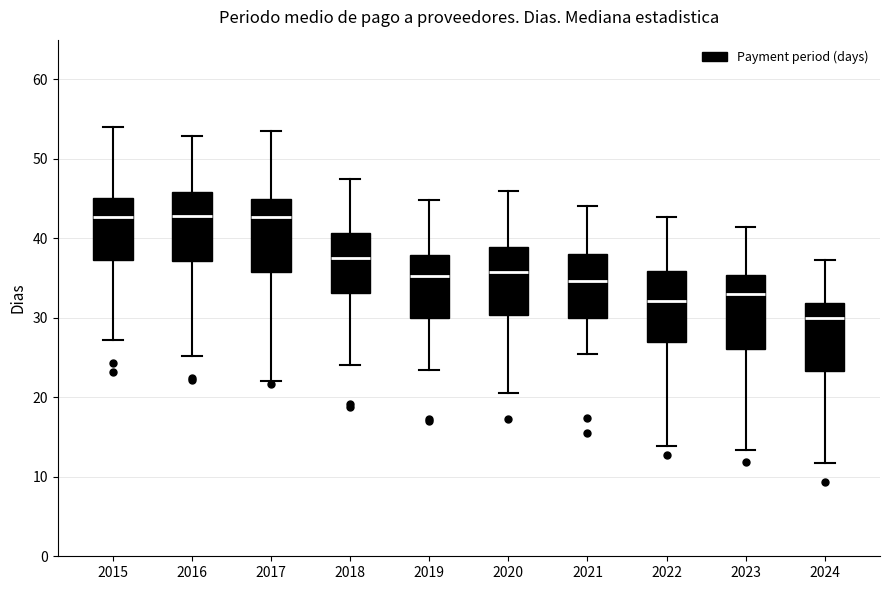

Reading left to right, read every box against the y-axis: the position of its median line, the range the box covers, and the ends of its whiskers. The values are not printed on the chart, so give them approximately, as read against the axis.

2015: median 43, box 37 to 45, whiskers 27 to 54
2016: median 43, box 37 to 46, whiskers 25 to 53
2017: median 43, box 36 to 45, whiskers 22 to 53
2018: median 38, box 33 to 41, whiskers 24 to 47
2019: median 35, box 30 to 38, whiskers 23 to 45
2020: median 36, box 30 to 39, whiskers 21 to 46
2021: median 35, box 30 to 38, whiskers 26 to 44
2022: median 32, box 27 to 36, whiskers 14 to 43
2023: median 33, box 26 to 35, whiskers 13 to 41
2024: median 30, box 23 to 32, whiskers 12 to 37